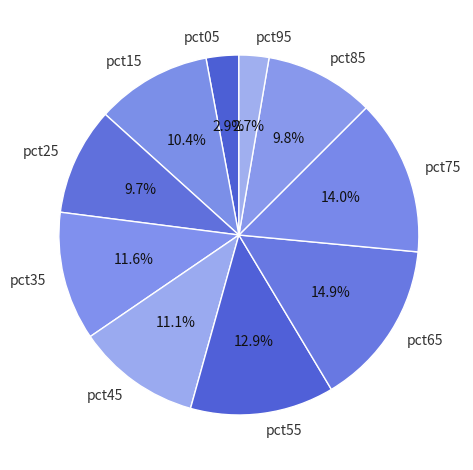

Is it true that pct25 is 24% of the pie?

False